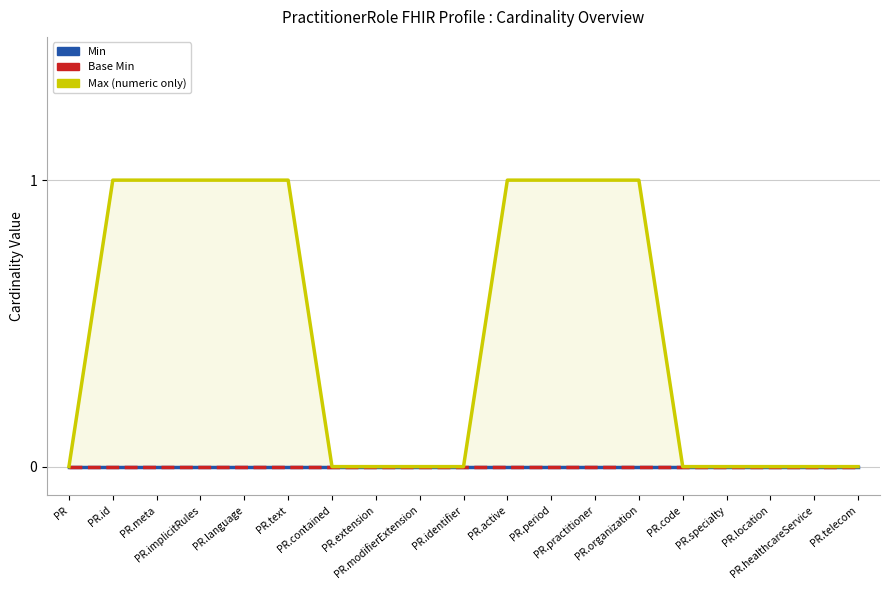

Is it true that Min equals 0 at PR.practitioner?

True